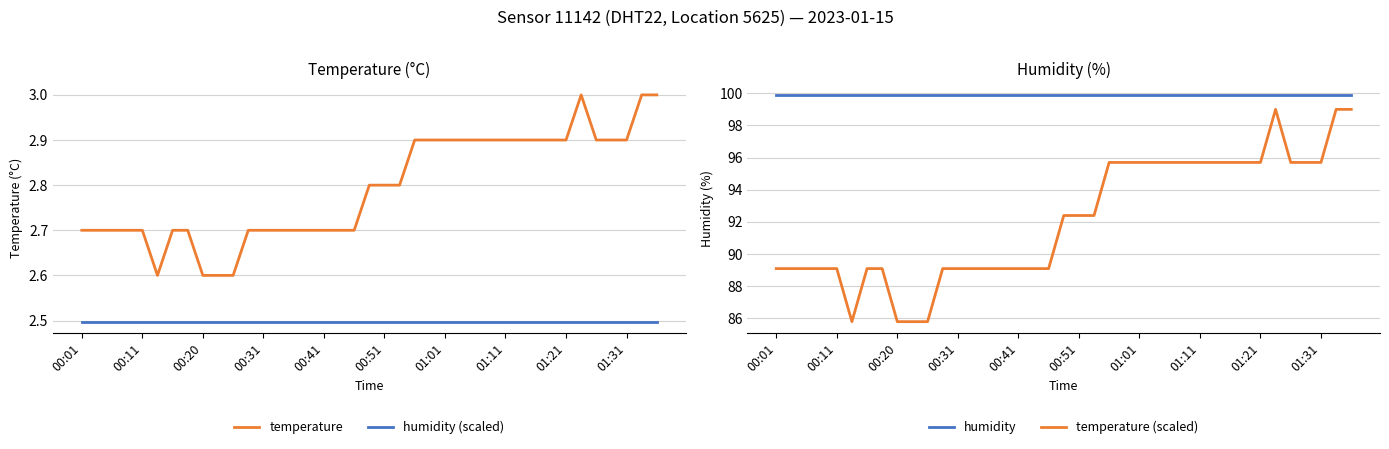

What is the value of the humidity point at the 20th from the left?

99.9